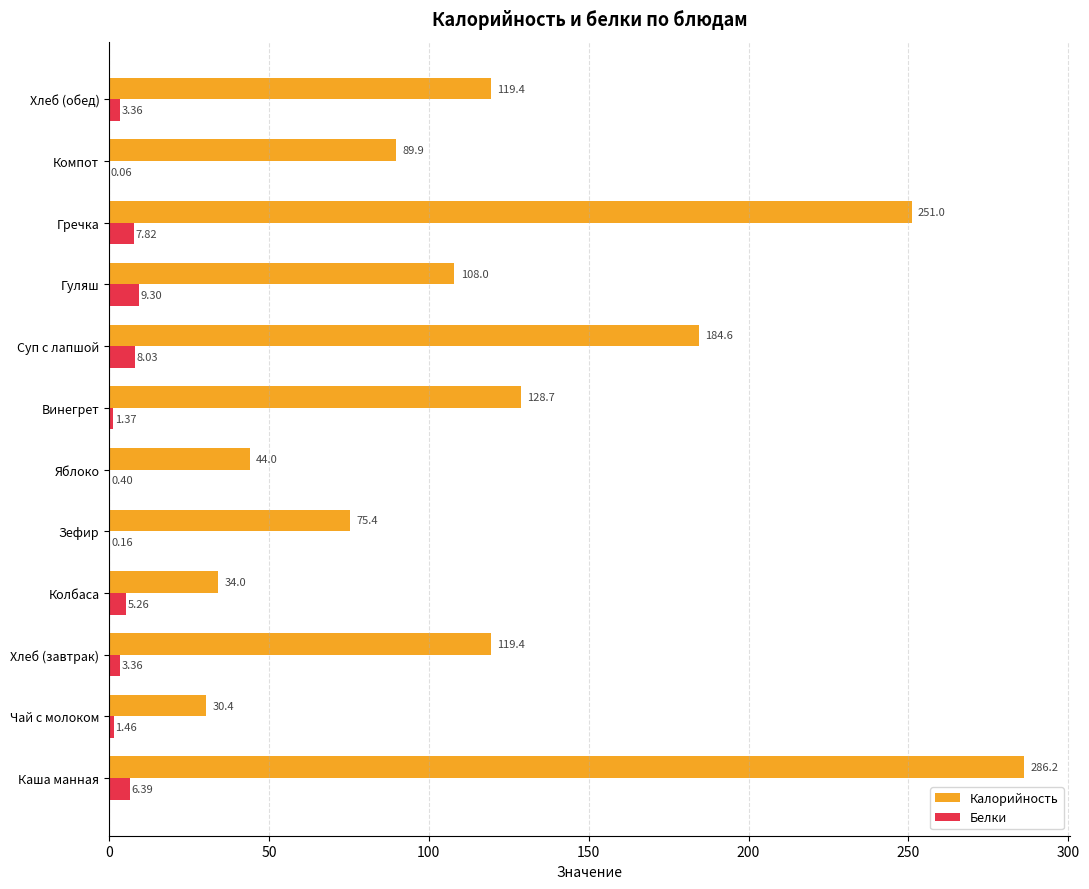

Which series changed the most between Каша манная and Колбаса?

Калорийность